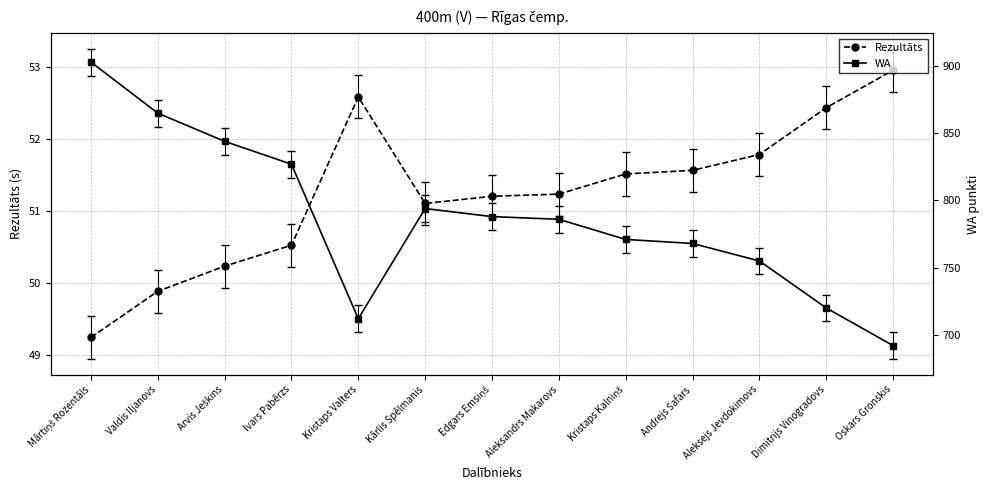

What is the difference between the maximum and second lowest values in the Rezultāts series?

3.1